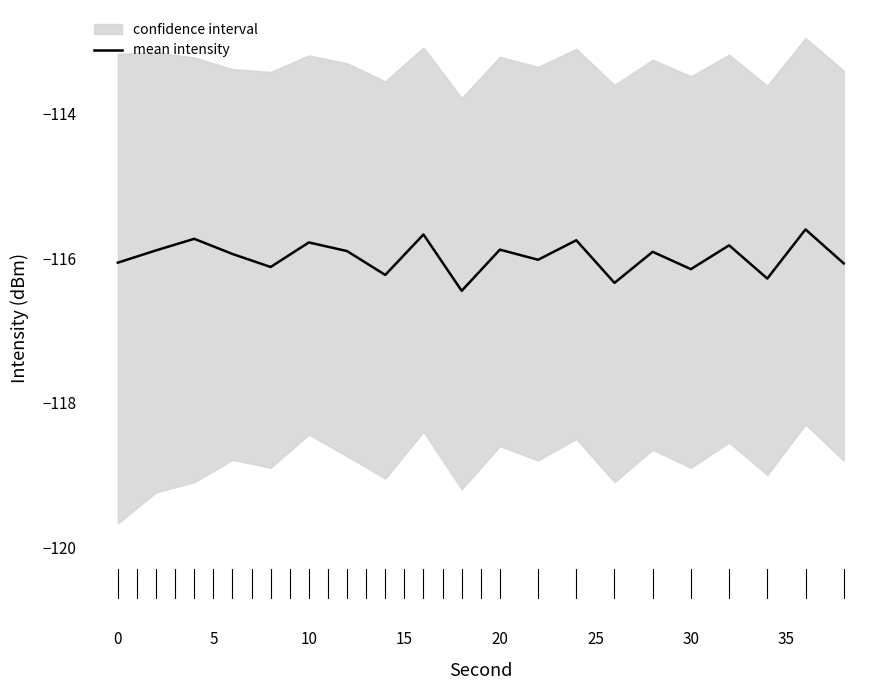

The value at 5 is -29.5. True or false?

False